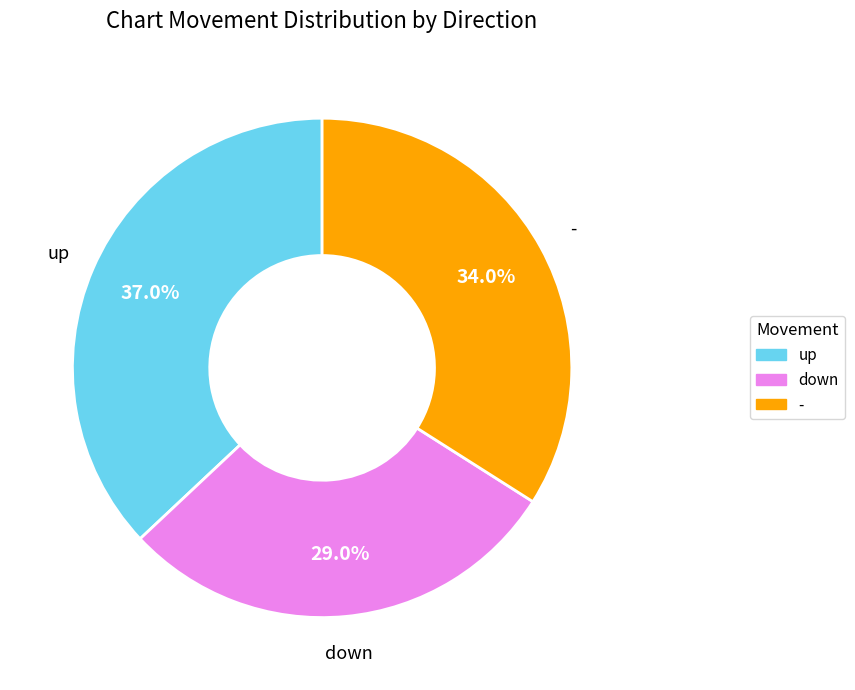

Do up and down together represent more than half of the pie?

Yes